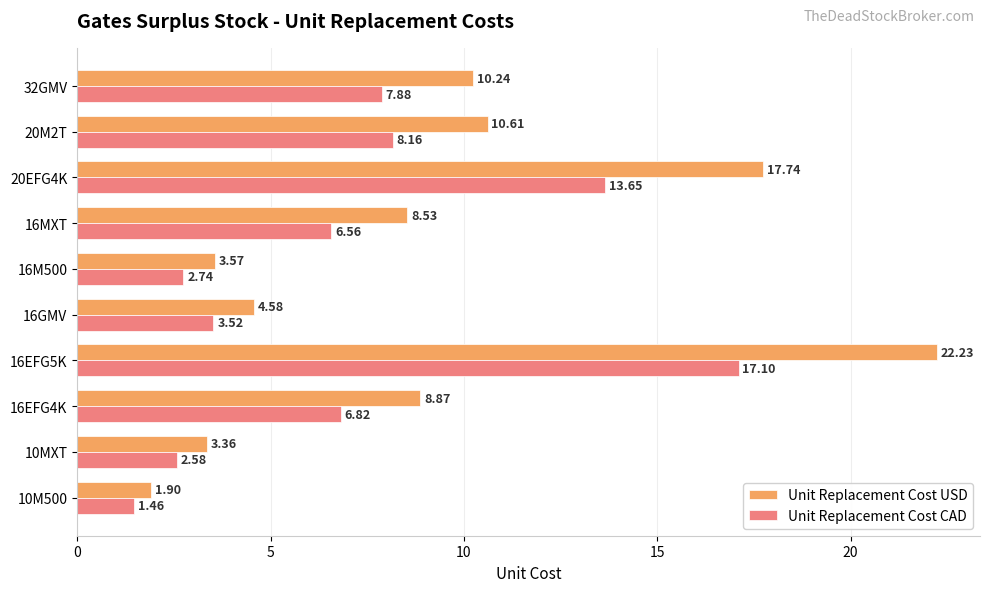

Which series changed the most between 16M500 and 20EFG4K?

Unit Replacement Cost USD